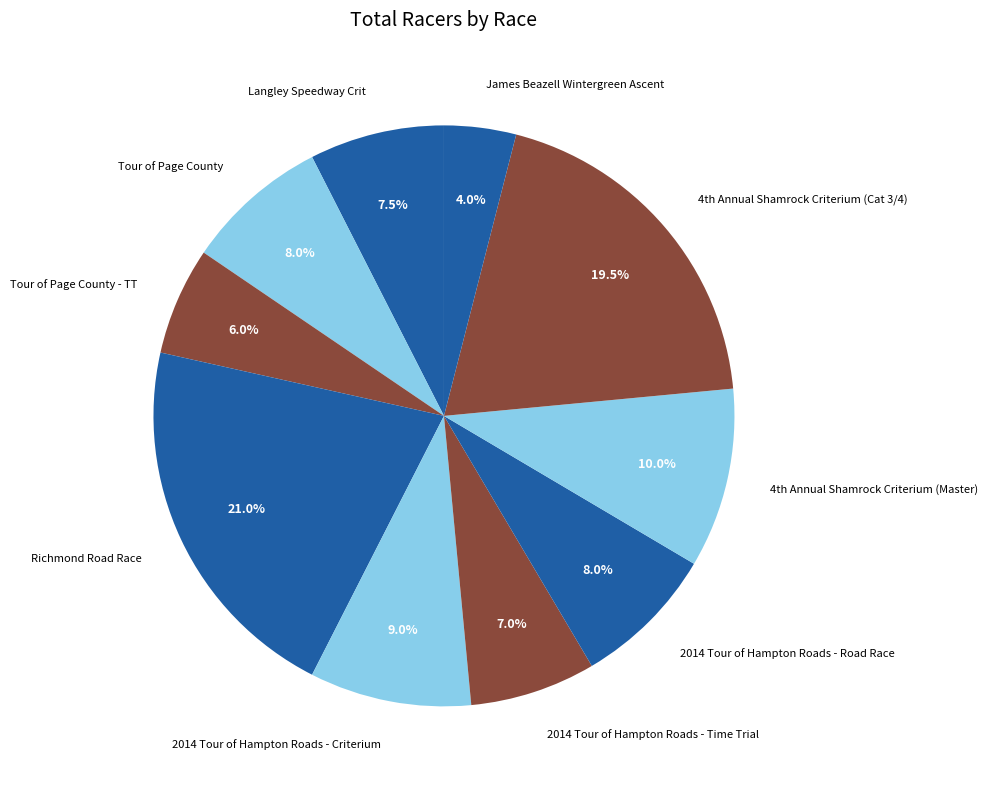

Do Tour of Page County and Richmond Road Race together represent more than half of the pie?

No